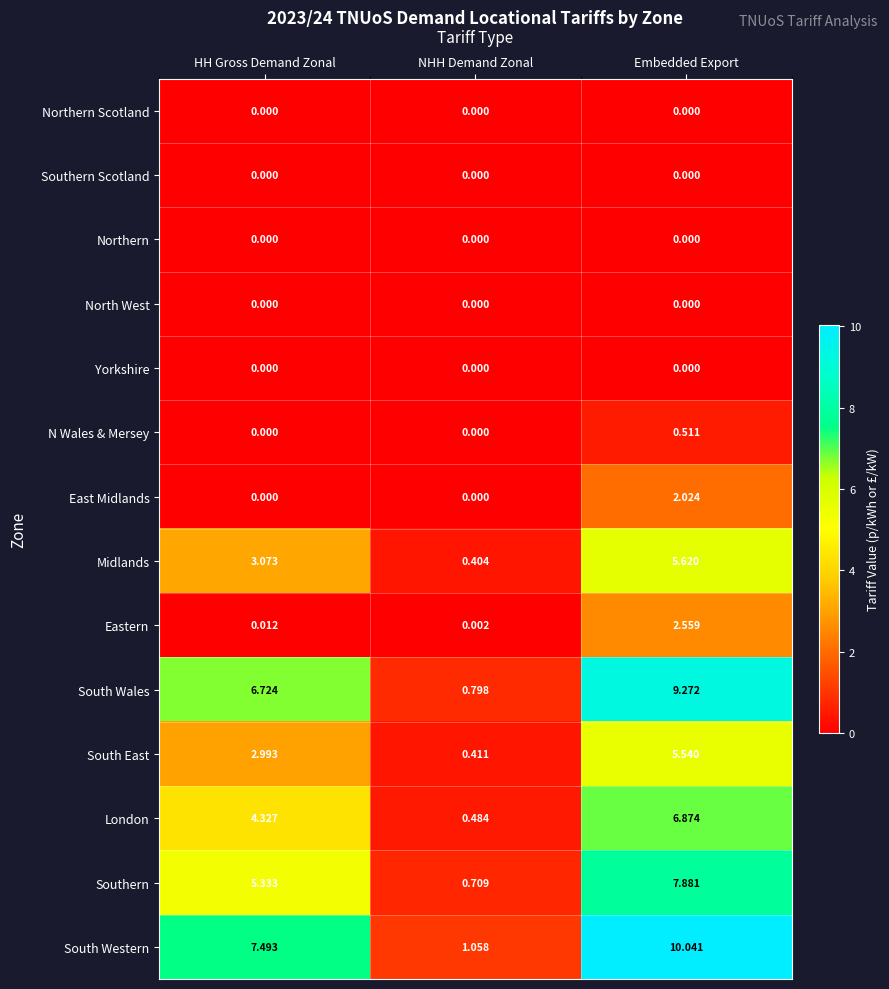

Where does the South East series first go above 2?

HH Gross Demand Zonal